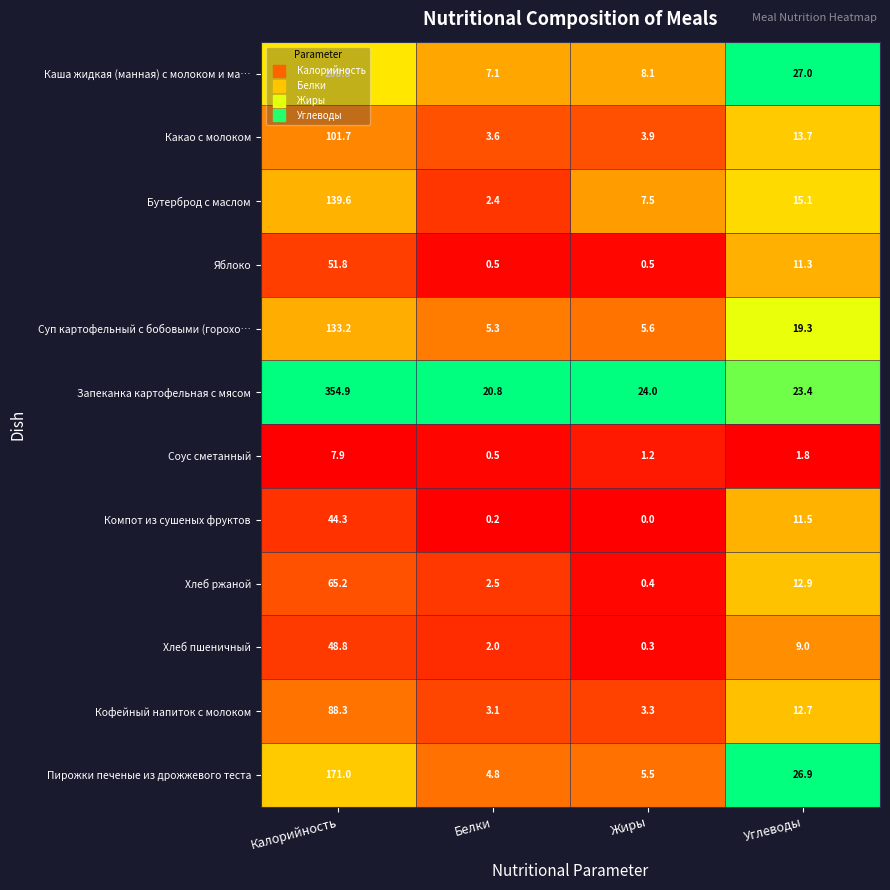

What is the minimum value for Хлеб ржаной?

0.4